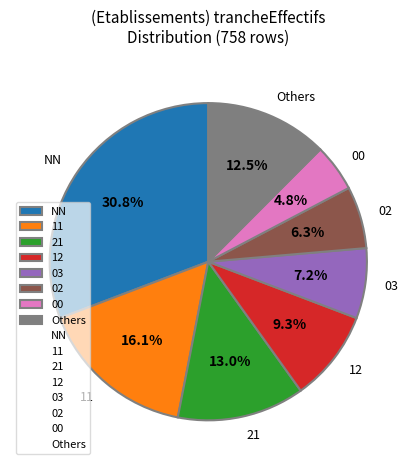

What percentage is NOT represented by 21?

87.0%